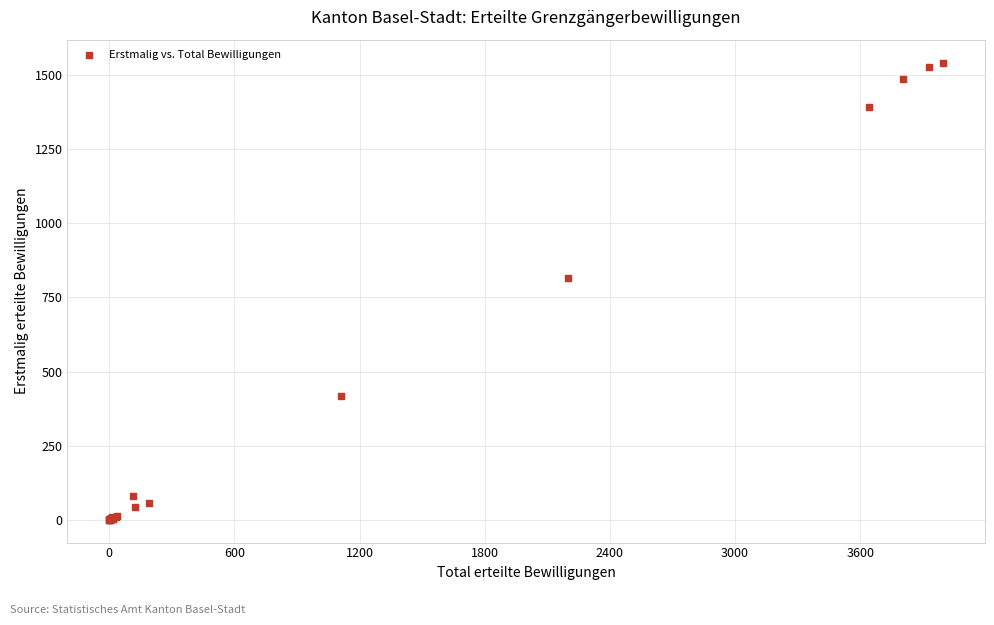

What Y value in the scatter plot is closest to 771?

817